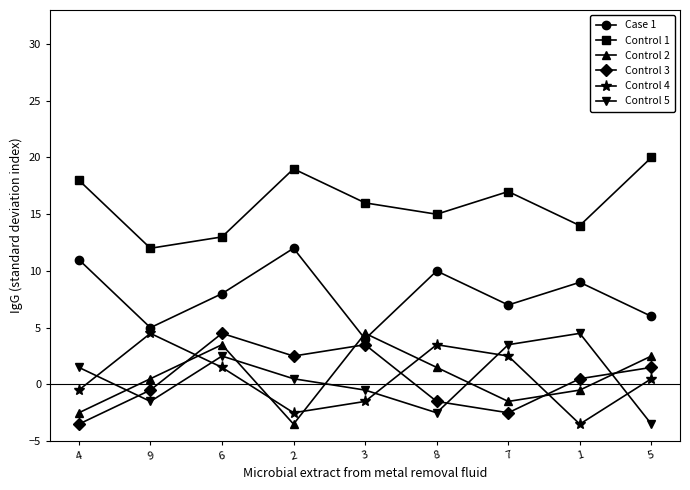

What are all the series names shown in the legend?

Case 1, Control 1, Control 2, Control 3, Control 4, Control 5